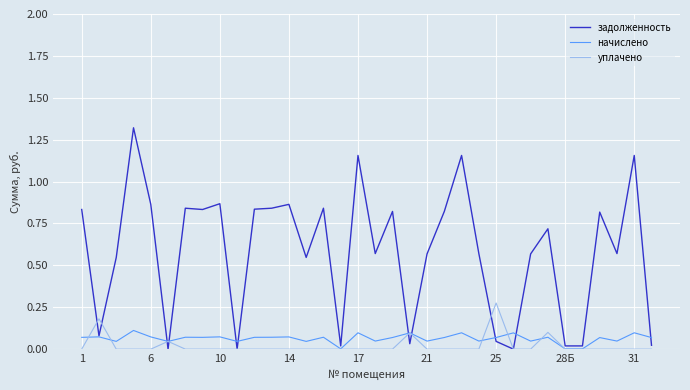

Which series has the largest total across all categories?

задолженность